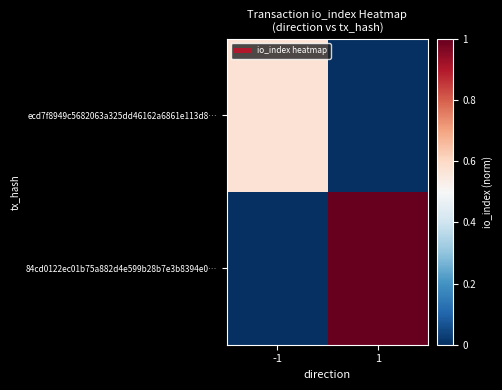

What is the spread (max minus min) of values at -1?

0.6